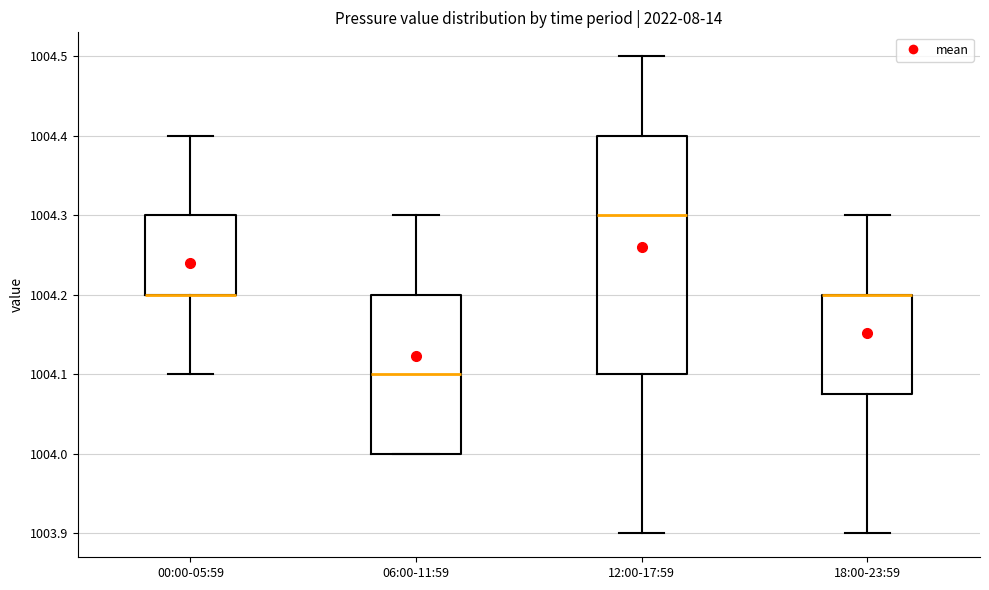

Reading left to right, read every box against the y-axis: the position of its median line, the range the box covers, and the ends of its whiskers. The values are not printed on the chart, so give them approximately, as read against the axis.

00:00-05:59: median 1004.20 (drawn on the box's lower edge), box 1004.20 to 1004.30, whiskers 1004.10 to 1004.40
06:00-11:59: median 1004.10, box 1004.00 to 1004.20, whiskers 1004.00 to 1004.30
12:00-17:59: median 1004.30, box 1004.10 to 1004.40, whiskers 1003.90 to 1004.50
18:00-23:59: median 1004.20 (drawn on the box's upper edge), box 1004.08 to 1004.20, whiskers 1003.90 to 1004.30